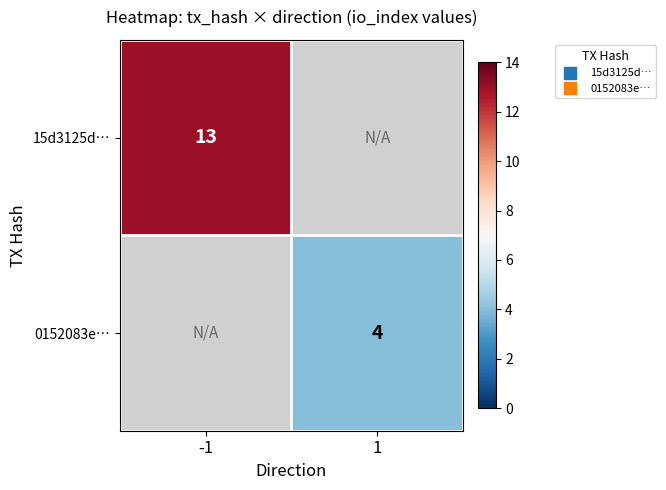

Which series has the widest spread of values?

15d3125d…